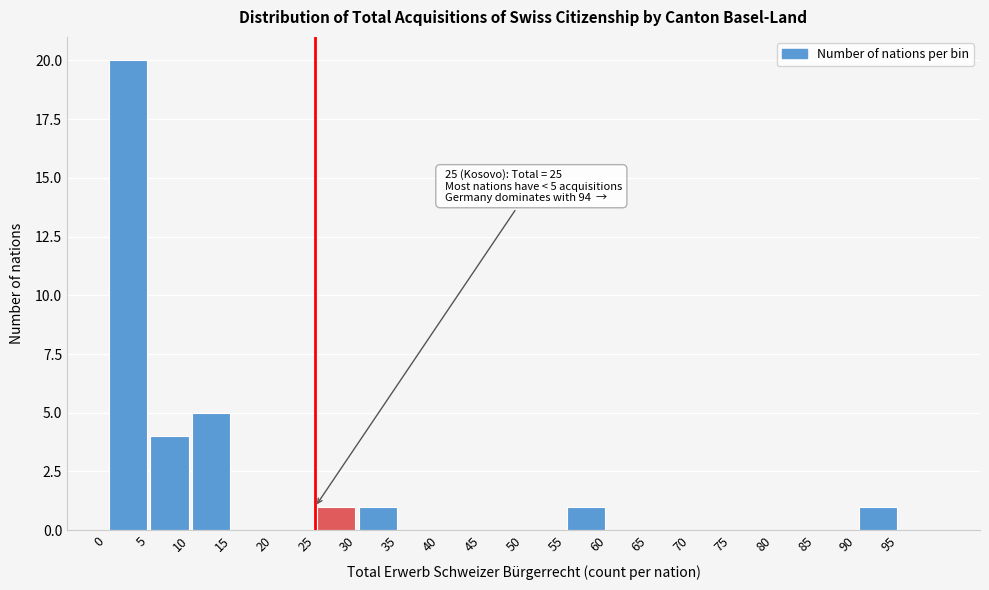

Over which range of the x-axis is the bar tallest?

0 to 5